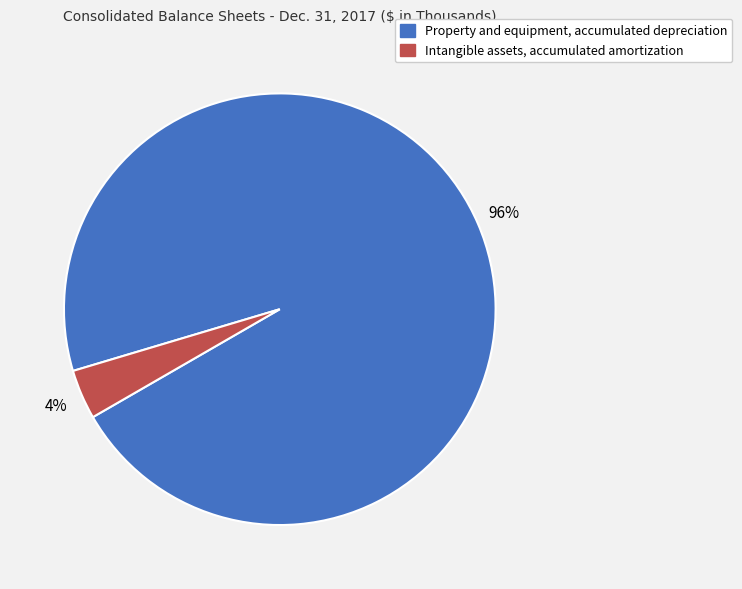

Do Property and equipment, accumulated depreciation and Intangible assets, accumulated amortization together represent more than half of the pie?

Yes